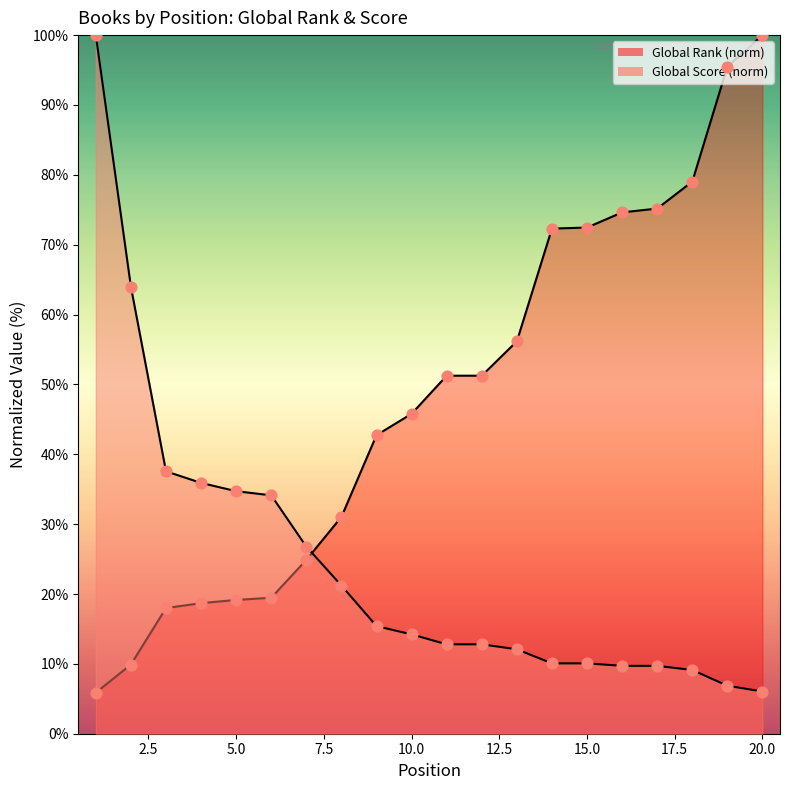

Which series reaches the minimum Y coordinate?

Global Rank